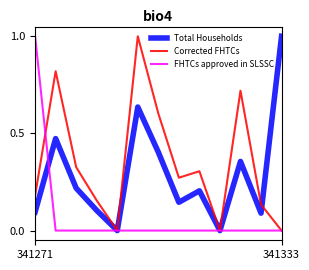

Which series has the largest total across all categories?

Corrected FHTCs